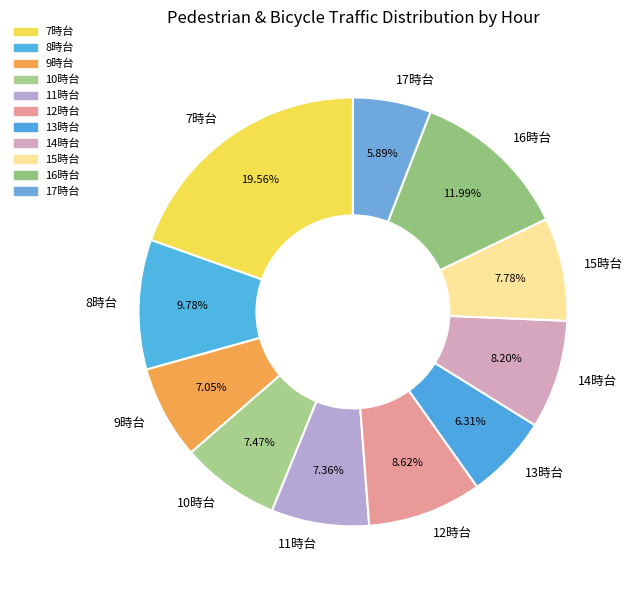

What is the ratio of the value at 11時台 to the value at 16時台?

0.6